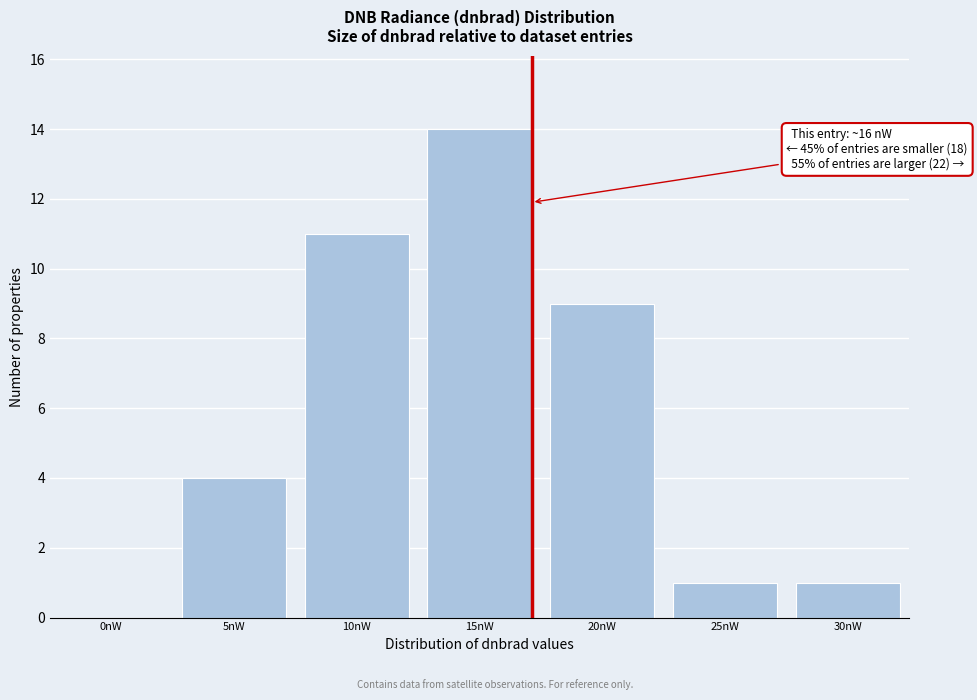

Reading left to right, extract all data points from this chart.

0nW=0	5nW=4	10nW=11	15nW=14	20nW=9	25nW=1	30nW=1